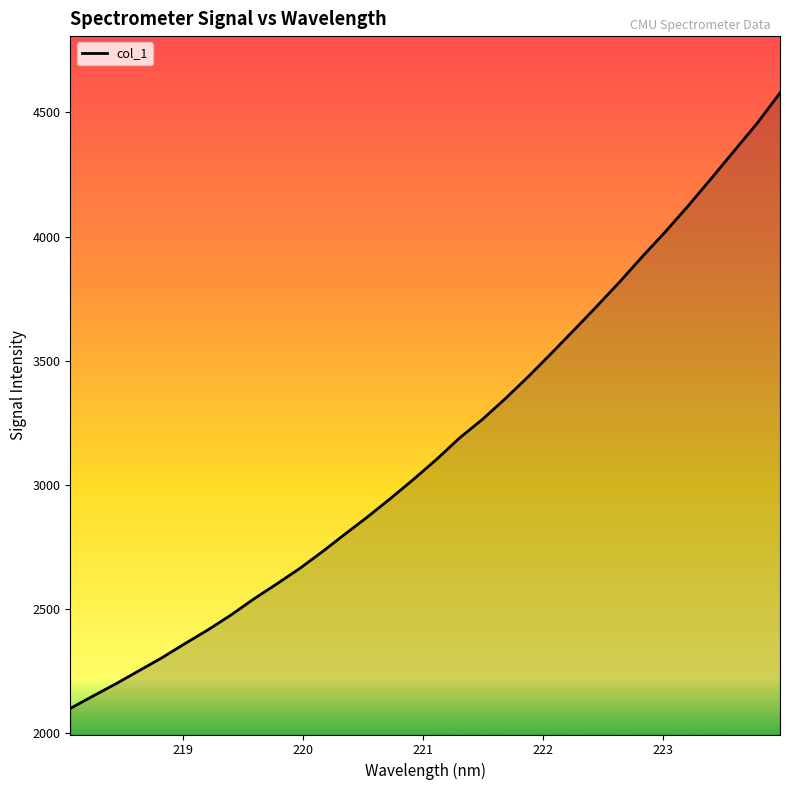

What is the maximum value shown in the chart?

4578.4